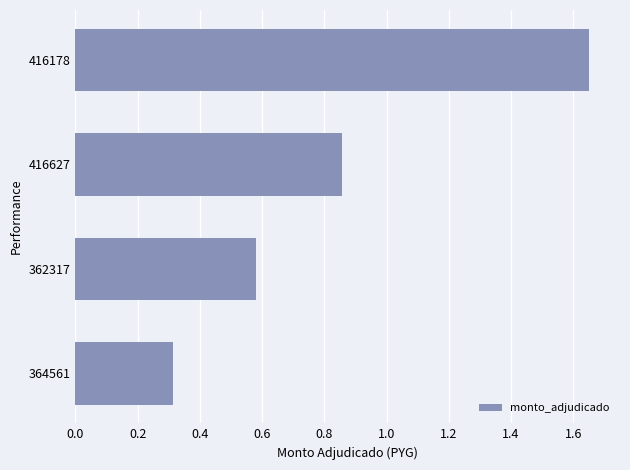

True or false: the data shows 0.3 at 364561.

True